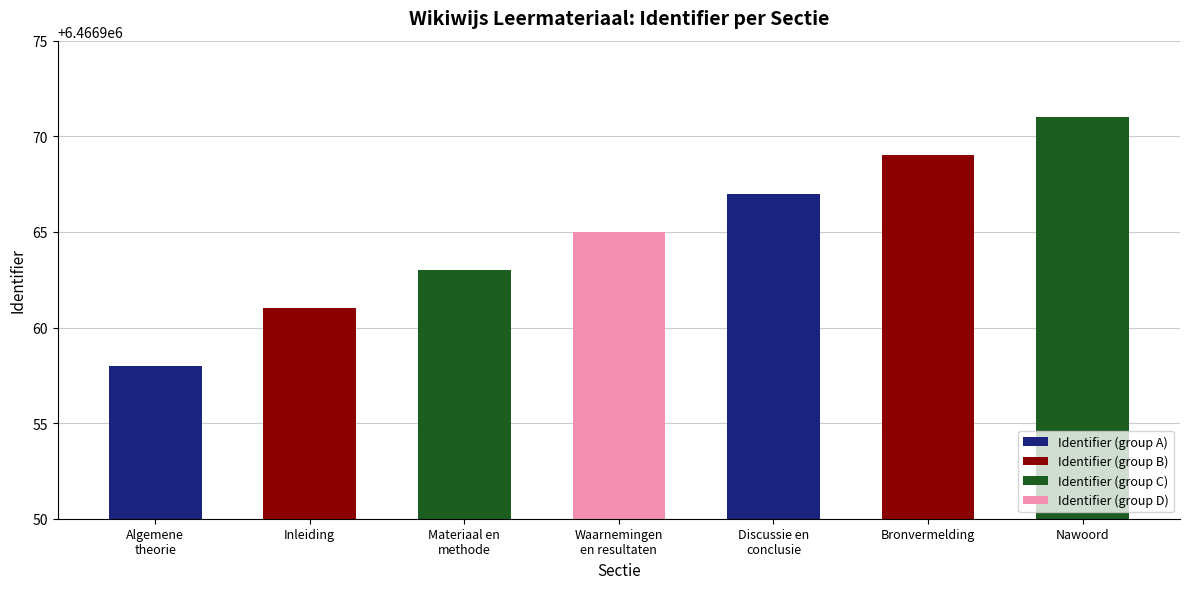

What is the ratio of the value at Discussie en
conclusie to the value at Waarnemingen
en resultaten?

1.0